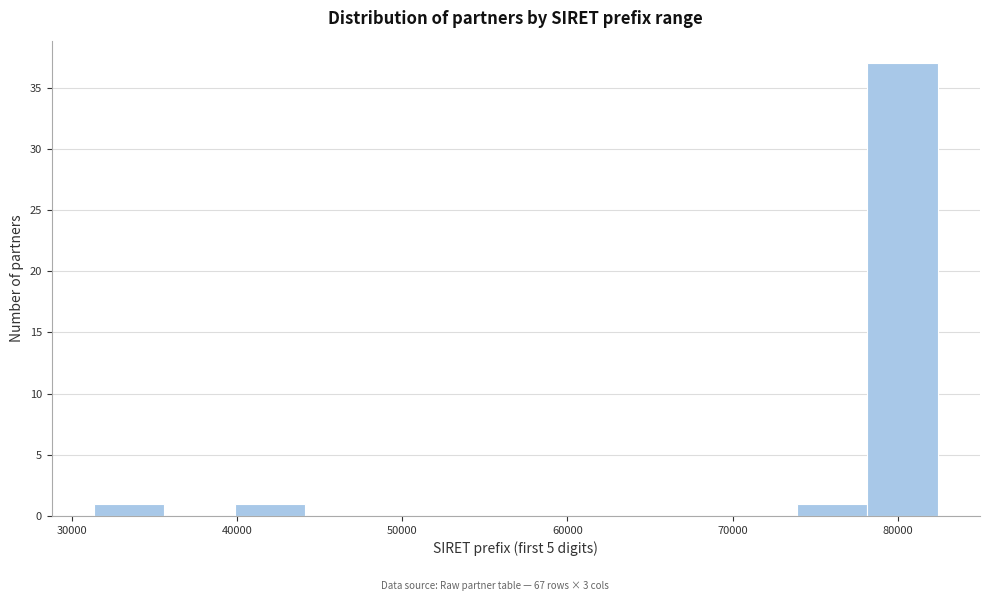

Reading left to right, transcribe this chart: for each bar, give the range it covers on the x-axis and its height. Neither the bar edges nor the heights are printed on the chart, so give them approximately, as read against the axes.

31000 to 36000: 1
36000 to 40000: 0
40000 to 44000: 1
44000 to 48000: 0
48000 to 53000: 0
53000 to 57000: 0
57000 to 61000: 0
61000 to 65000: 0
65000 to 70000: 0
70000 to 74000: 0
74000 to 78000: 1
78000 to 82000: 37